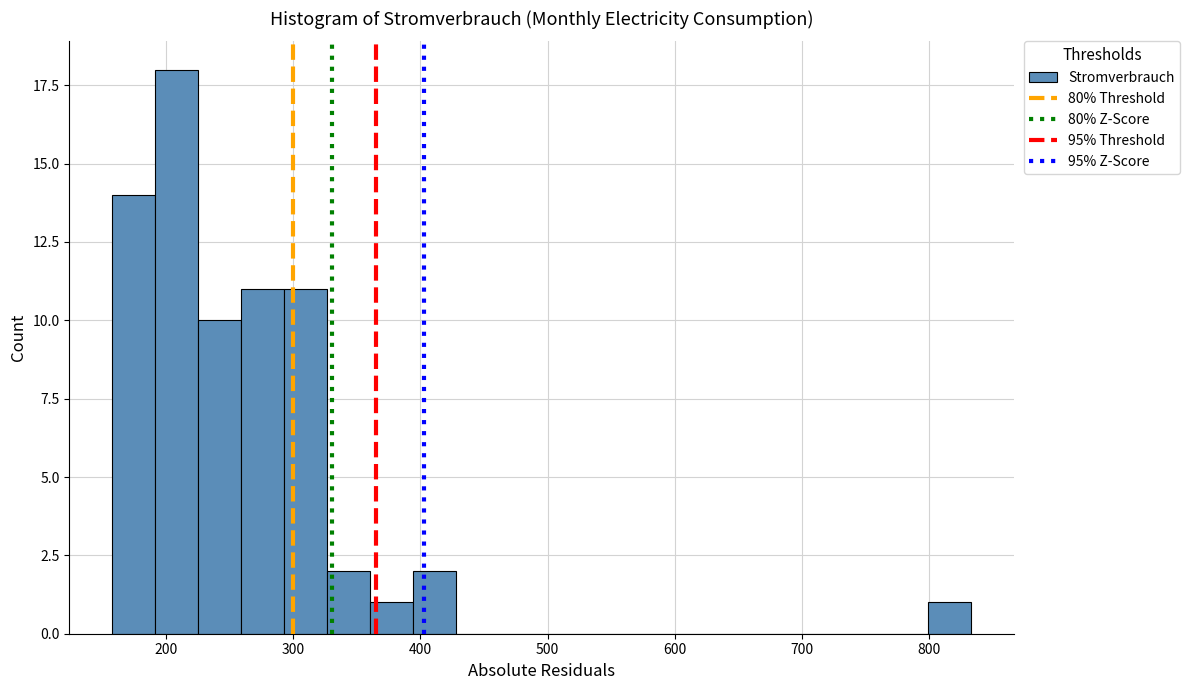

Read against the x-axis, roughly where is the centre of the tallest bar?

210